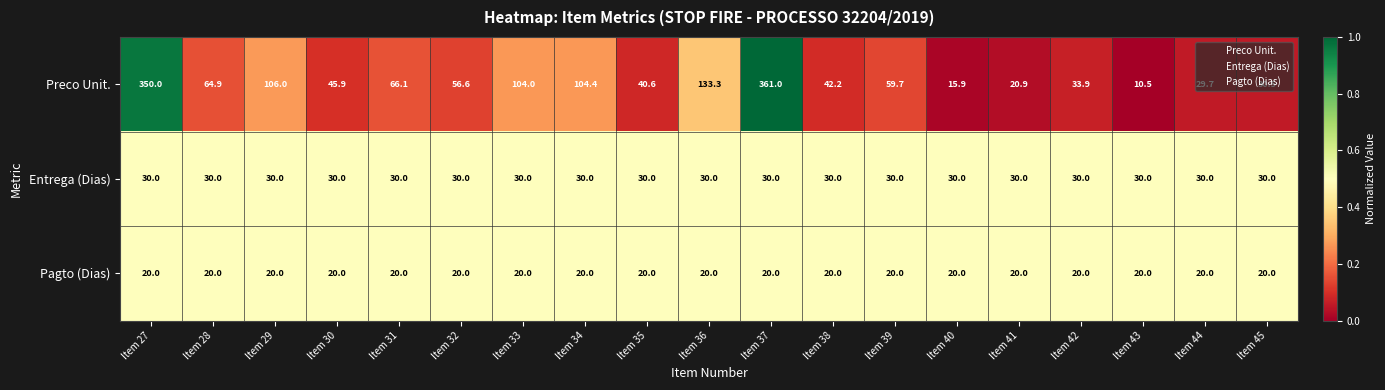

Between Item 35 and Item 45, which series saw the biggest shift?

Preco Unit.